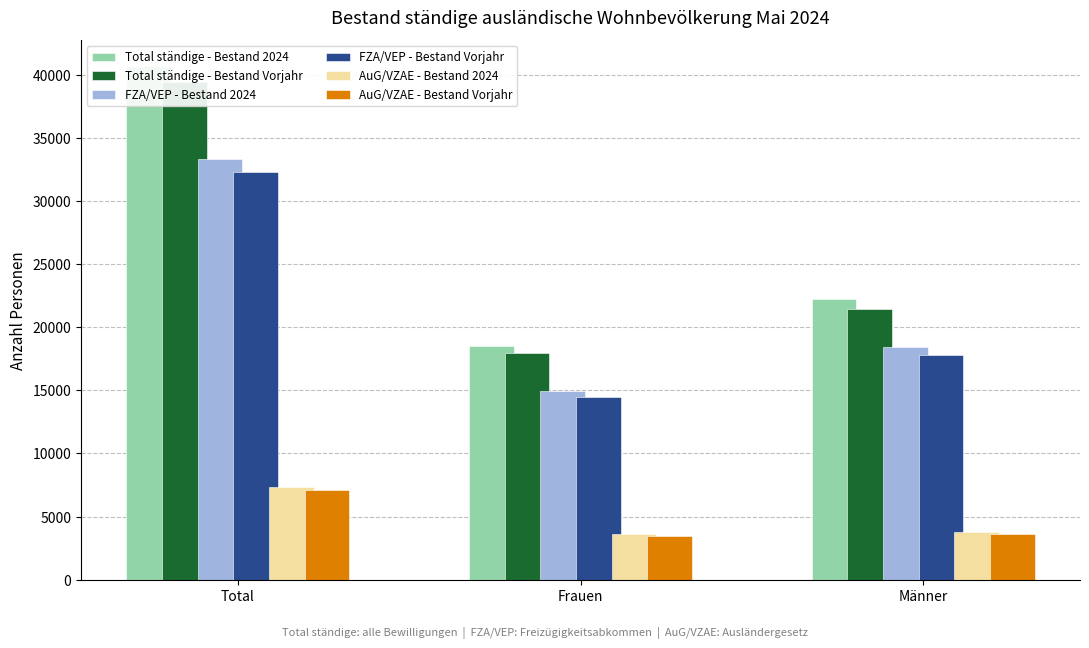

What is the label of the 1st bar from the right?

Männer